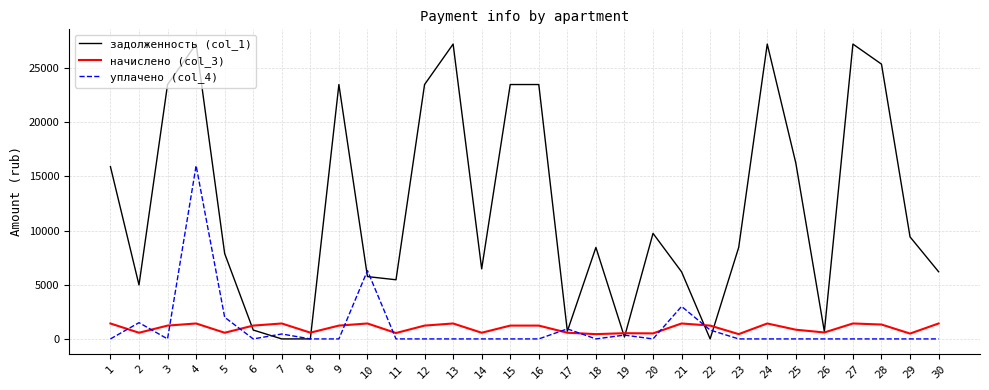

What is the greatest value displayed?

27221.6